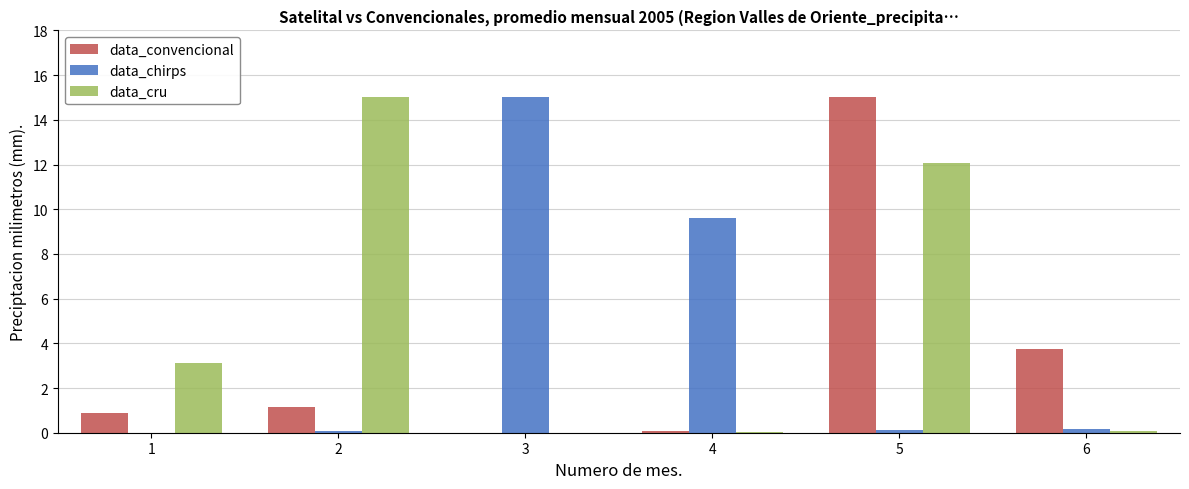

The value of data_convencional at 1 is 0.9. True or false?

True